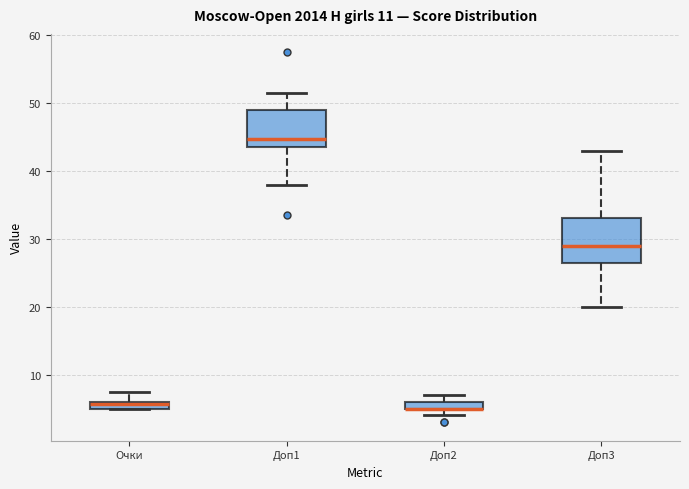

Comparing the boxes themselves (not the whiskers), which one is the tallest?

Доп3